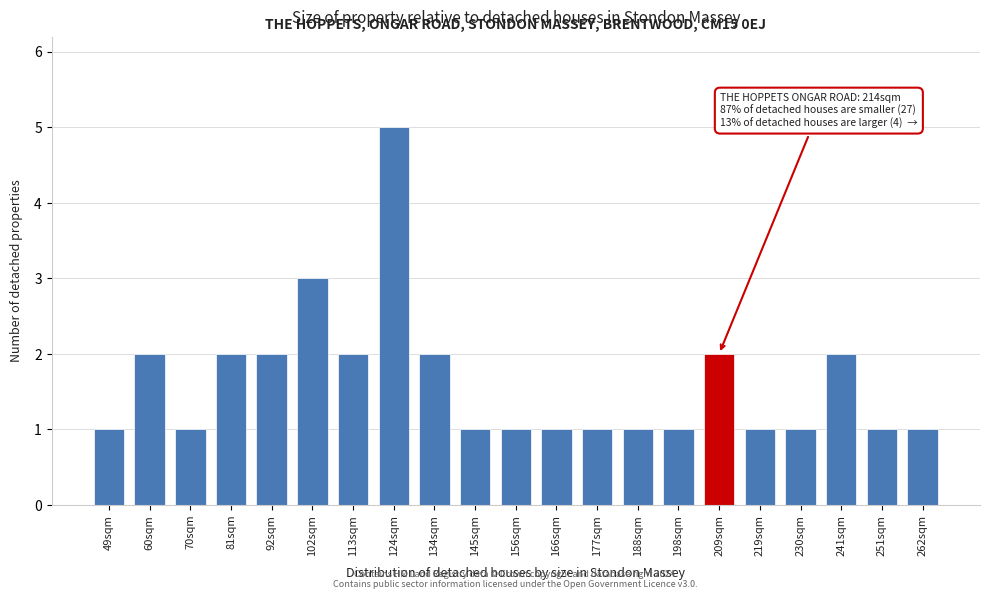

Reading left to right, extract all data points from this chart.

1	2	1	2	2	3	2	5	2	1	1	1	1	1	1	2	1	1	2	1	1